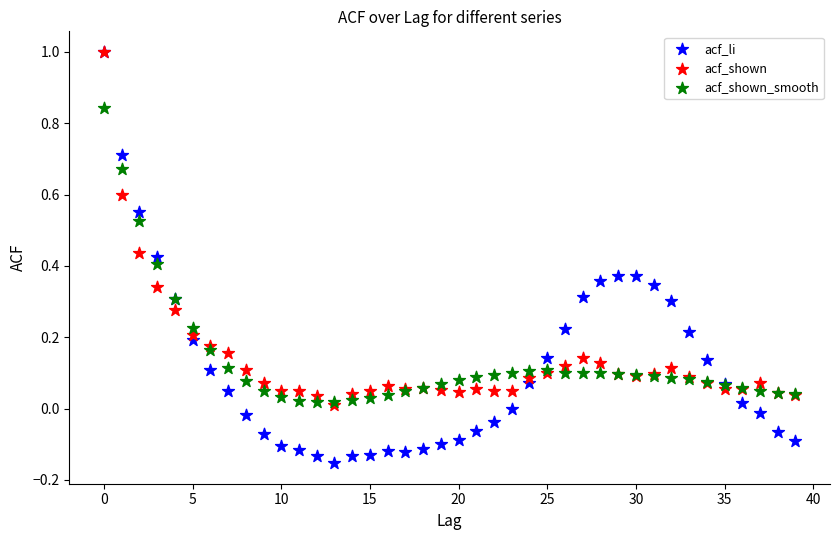

Which series has the widest spread of Y values?

acf_li